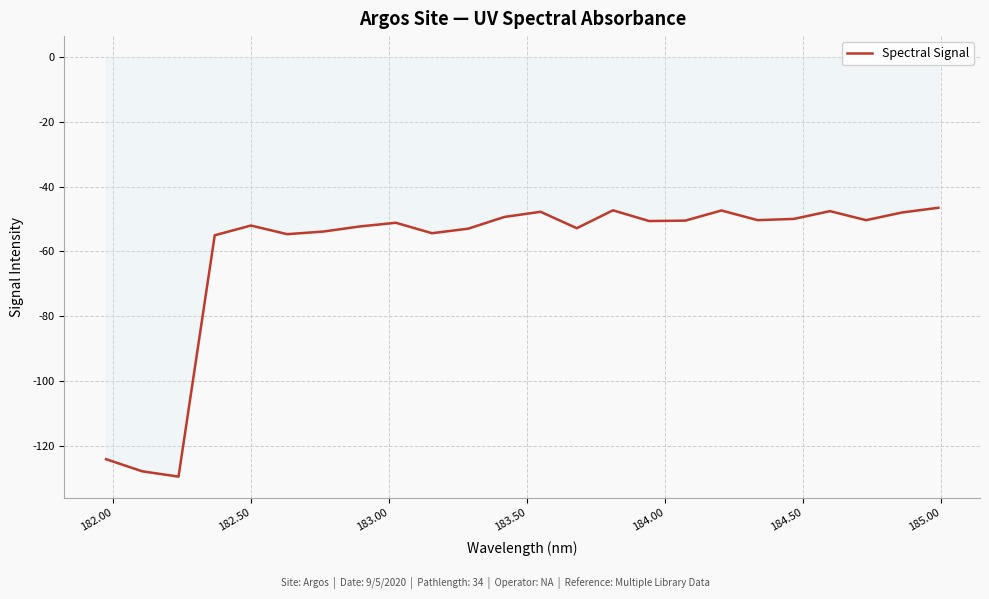

What is the difference between the maximum and minimum values?

83.0